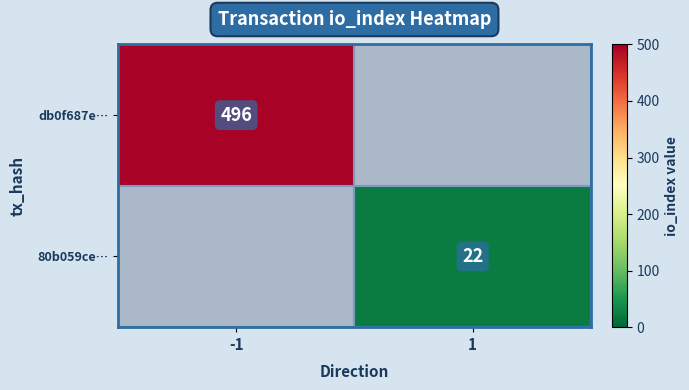

What is the maximum value shown in the chart?

496.0